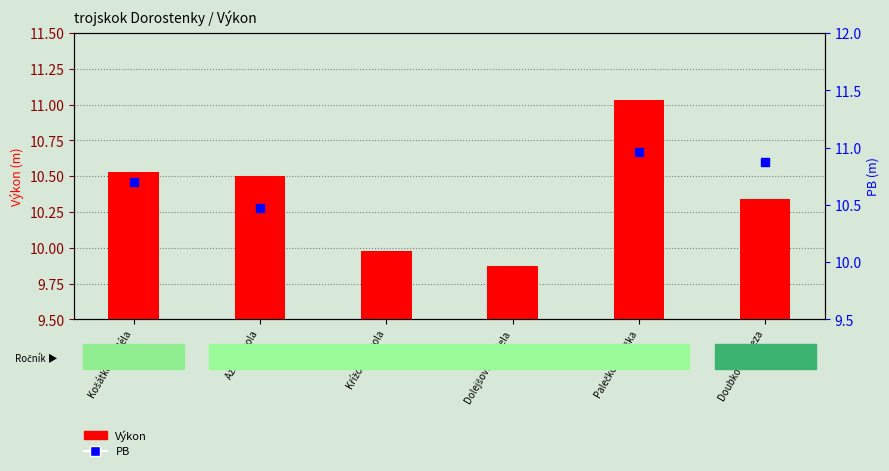

Which series has the largest total across all categories?

Výkon